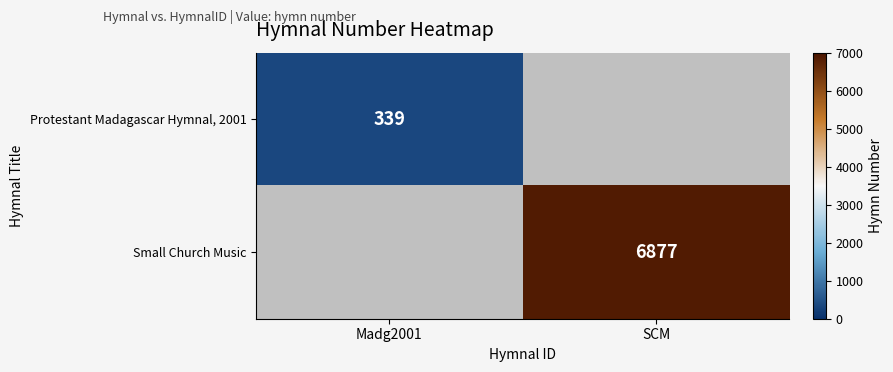

Is the value of Small Church Music at SCM greater than the value of Protestant Madagascar Hymnal, 2001 at Madg2001?

Yes